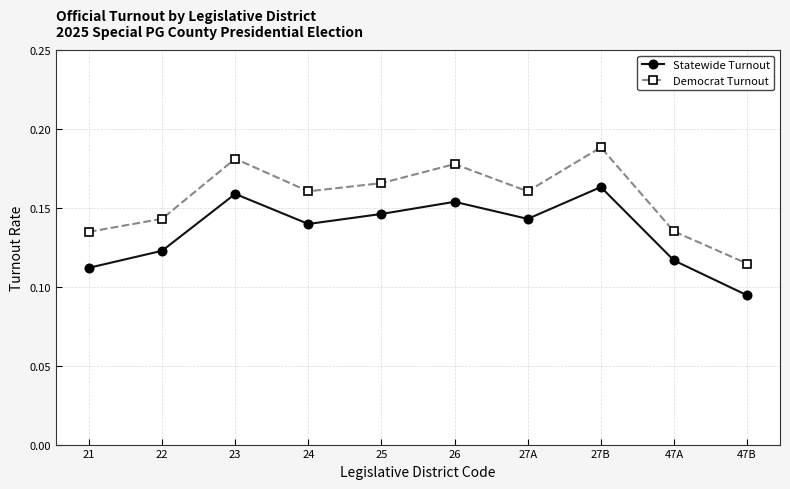

At which category is the sum across all series the highest?

27B